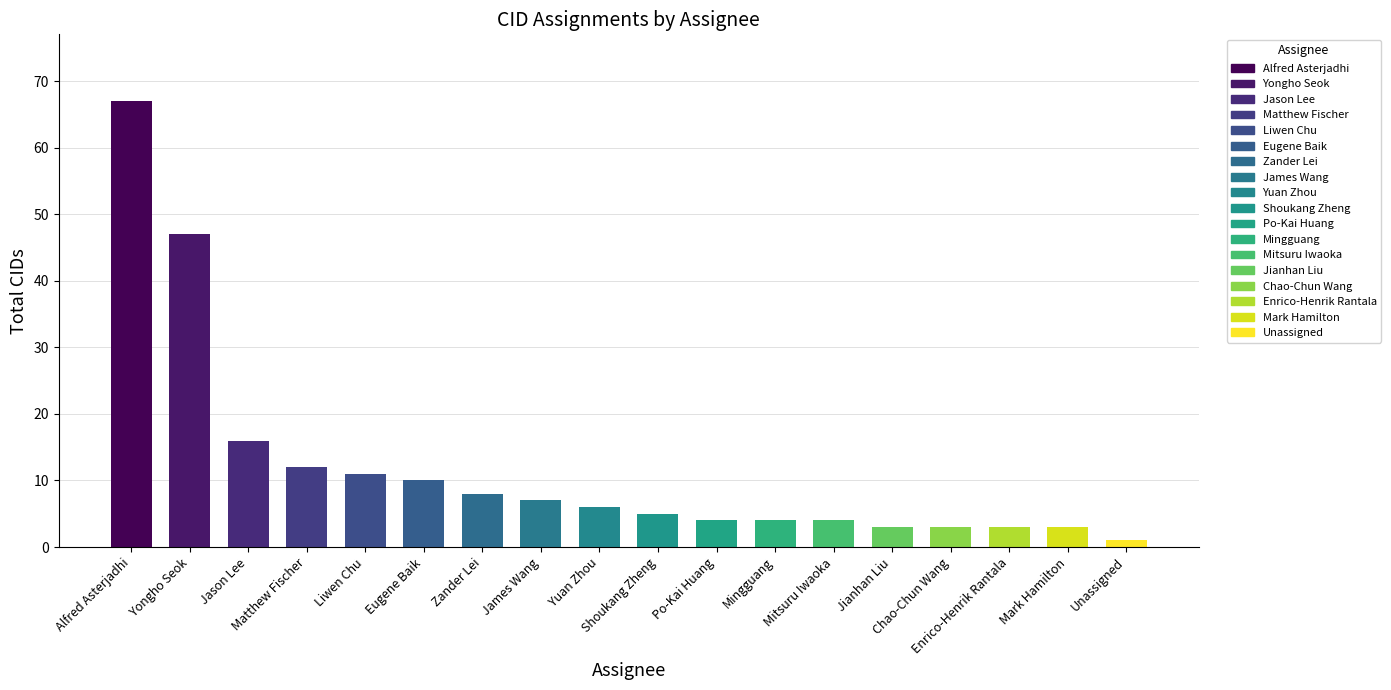

Reading right to left, extract all data points from this chart.

Unassigned=1	Mark Hamilton=3	Enrico-Henrik Rantala=3	Chao-Chun Wang=3	Jianhan Liu=3	Mitsuru Iwaoka=4	Mingguang=4	Po-Kai Huang=4	Shoukang Zheng=5	Yuan Zhou=6	James Wang=7	Zander Lei=8	Eugene Baik=10	Liwen Chu=11	Matthew Fischer=12	Jason Lee=16	Yongho Seok=47	Alfred Asterjadhi=67